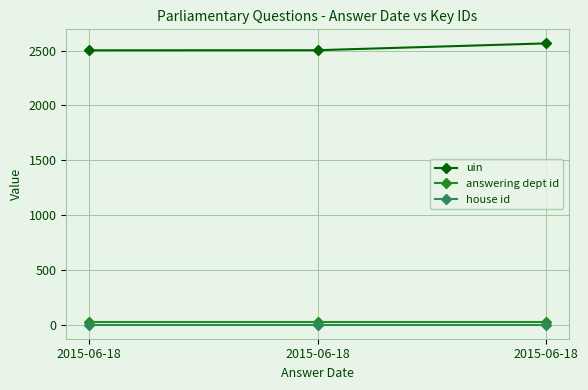

What is the difference between the maximum and second lowest values in the uin series?

62